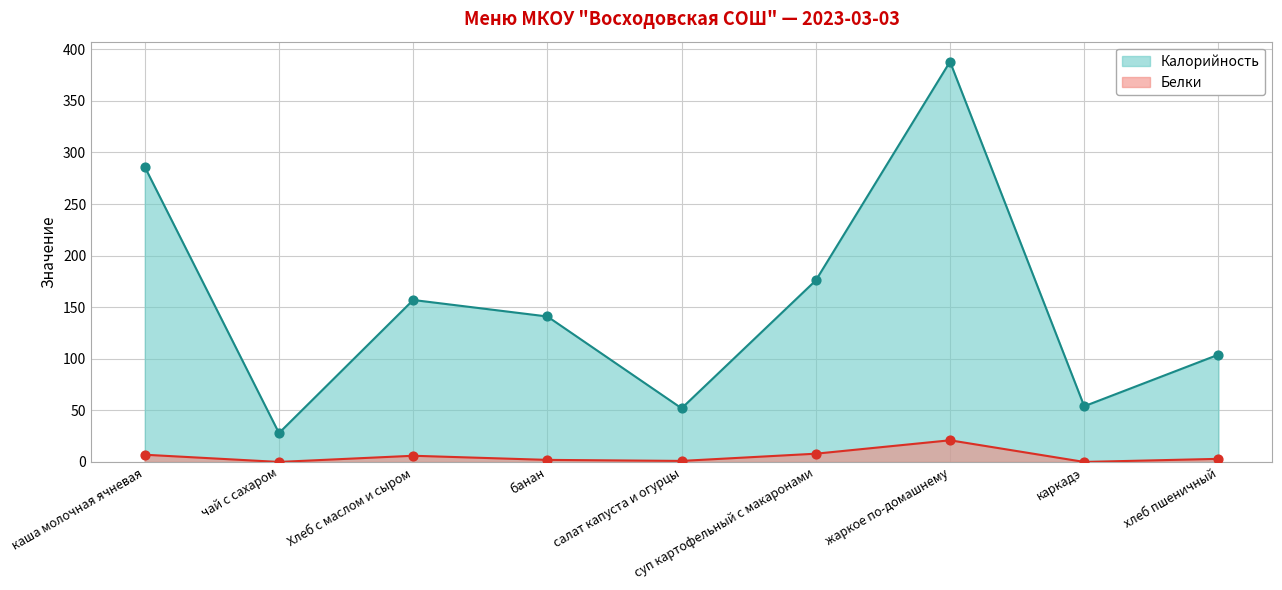

Which series reaches the maximum Y coordinate?

Калорийность